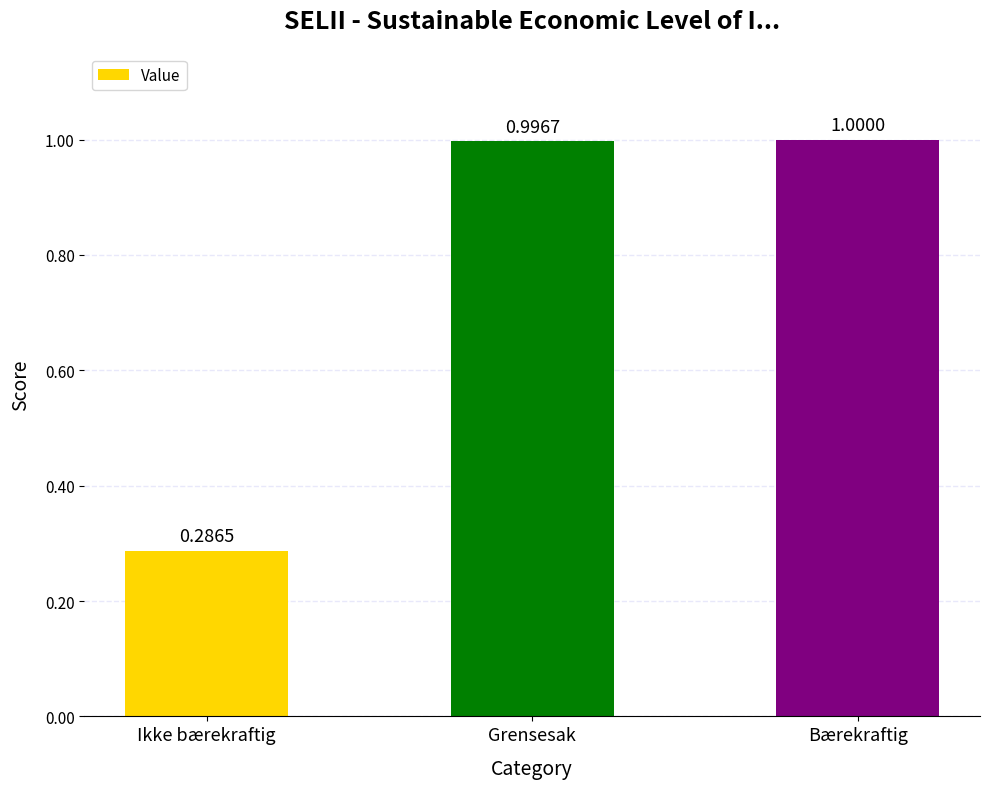

What is the label of the 3rd bar from the left?

Bærekraftig